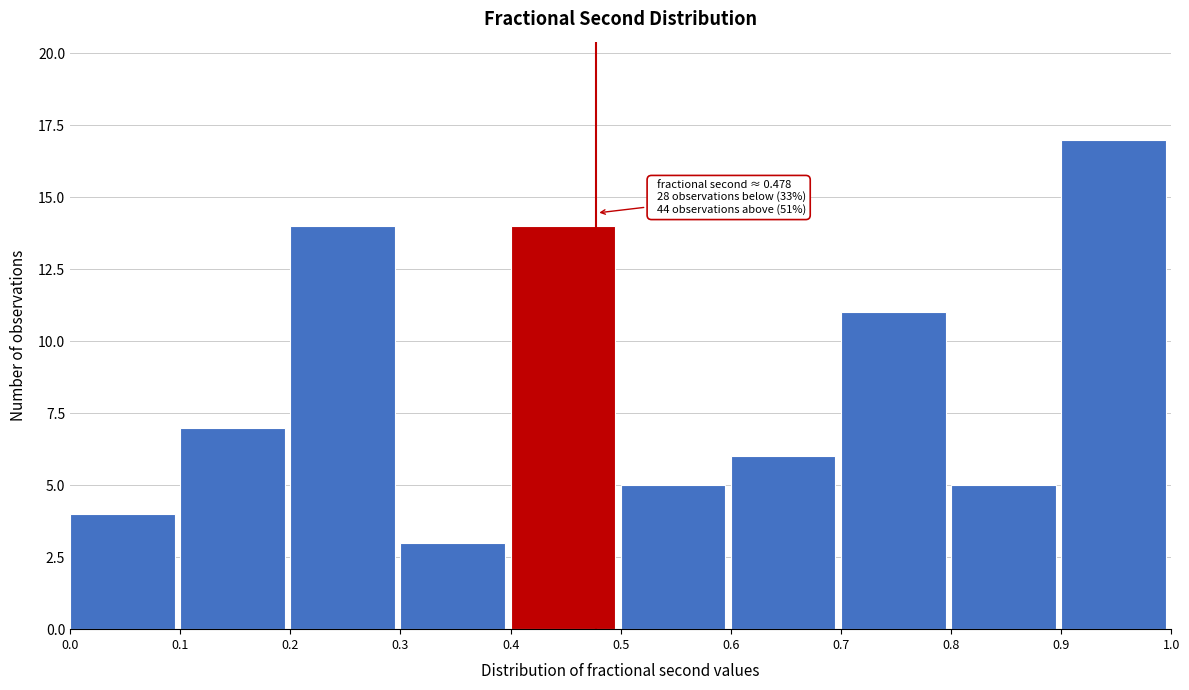

Which range on the x-axis has the tallest bar?

0.9 to 1.0